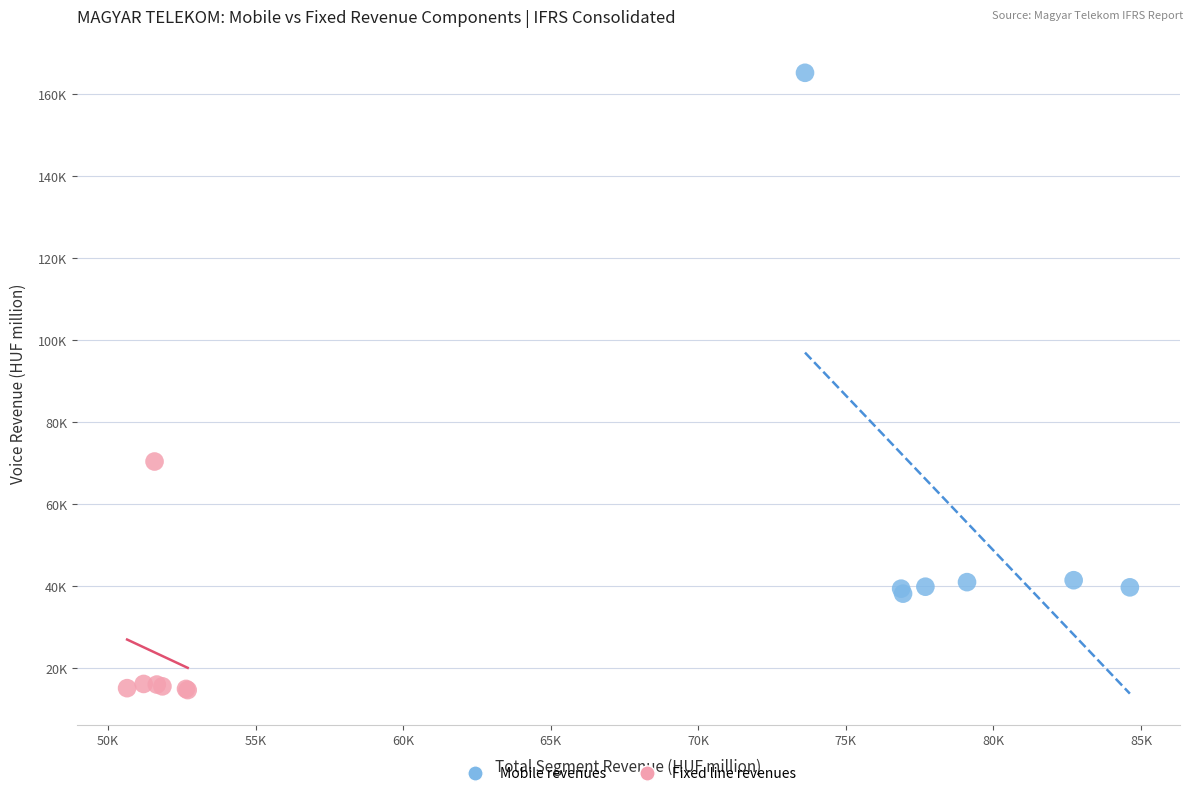

What are all the series names shown in the legend?

Mobile revenues, Fixed line revenues